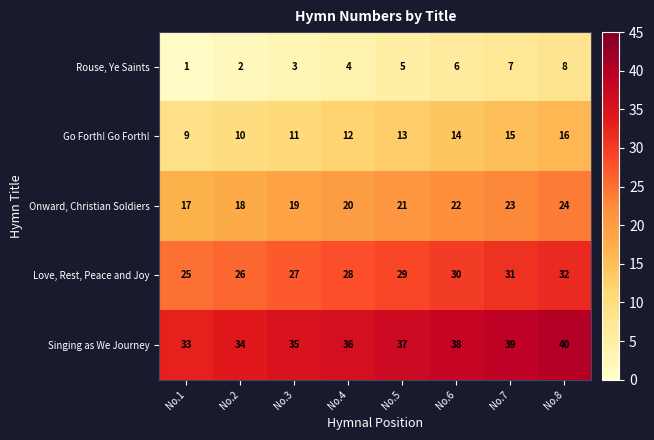

Count the number of data series in this chart.

5